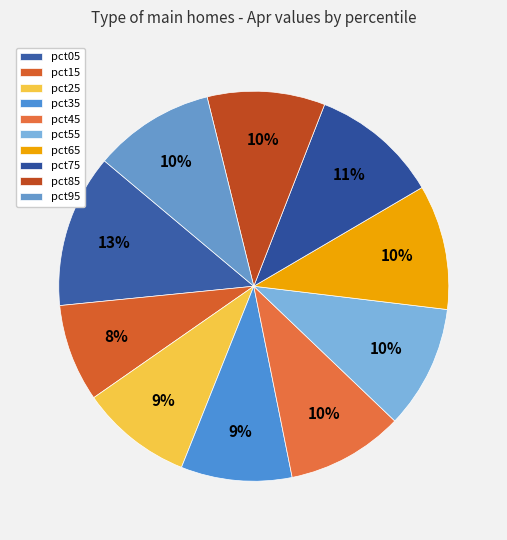

Is there a majority slice in this chart?

No